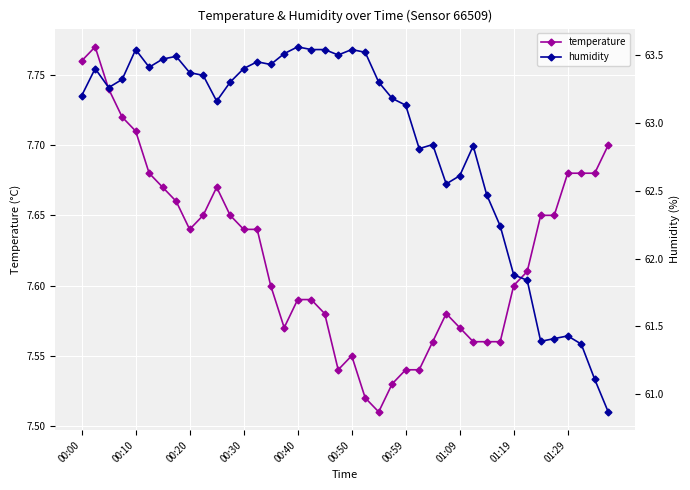

At which category does temperature reach its first local valley?

00:20